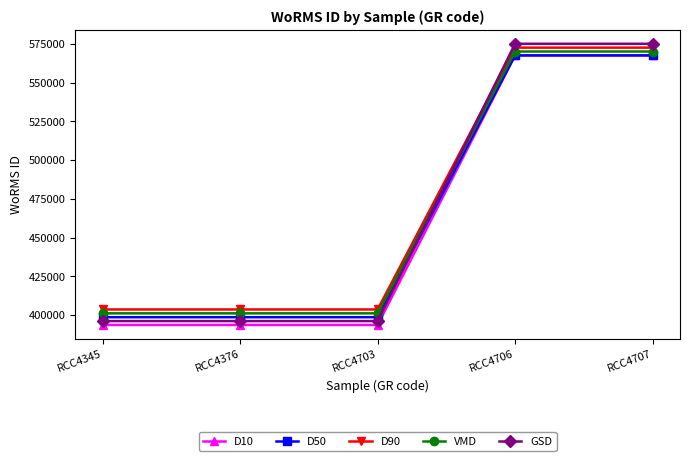

Which series changed the most between RCC4345 and RCC4706?

GSD